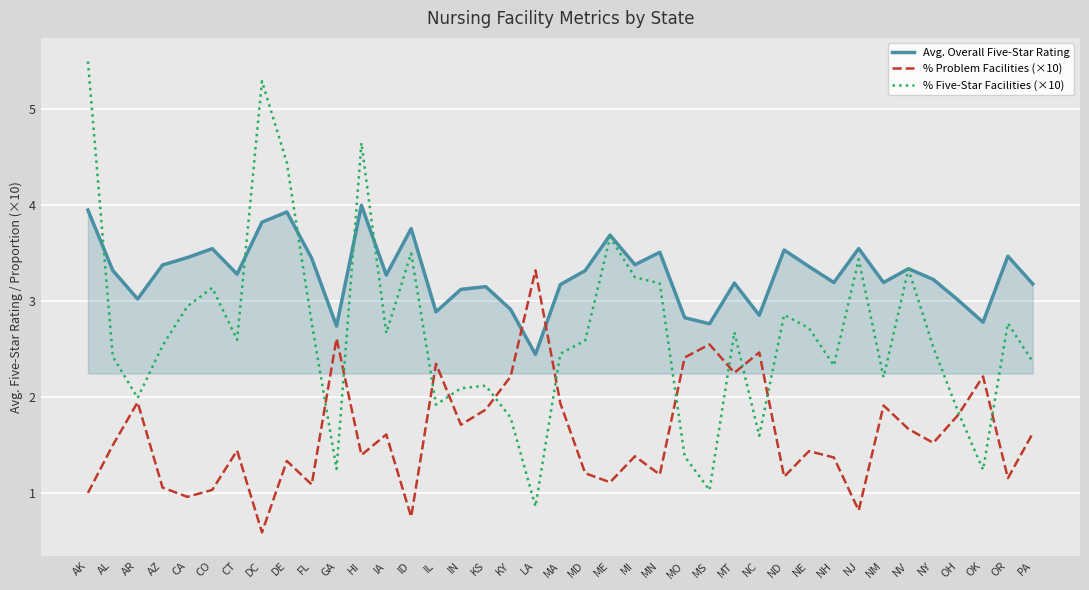

What is the difference between the maximum and minimum values in the % Problem Facilities (×10) series?

2.7